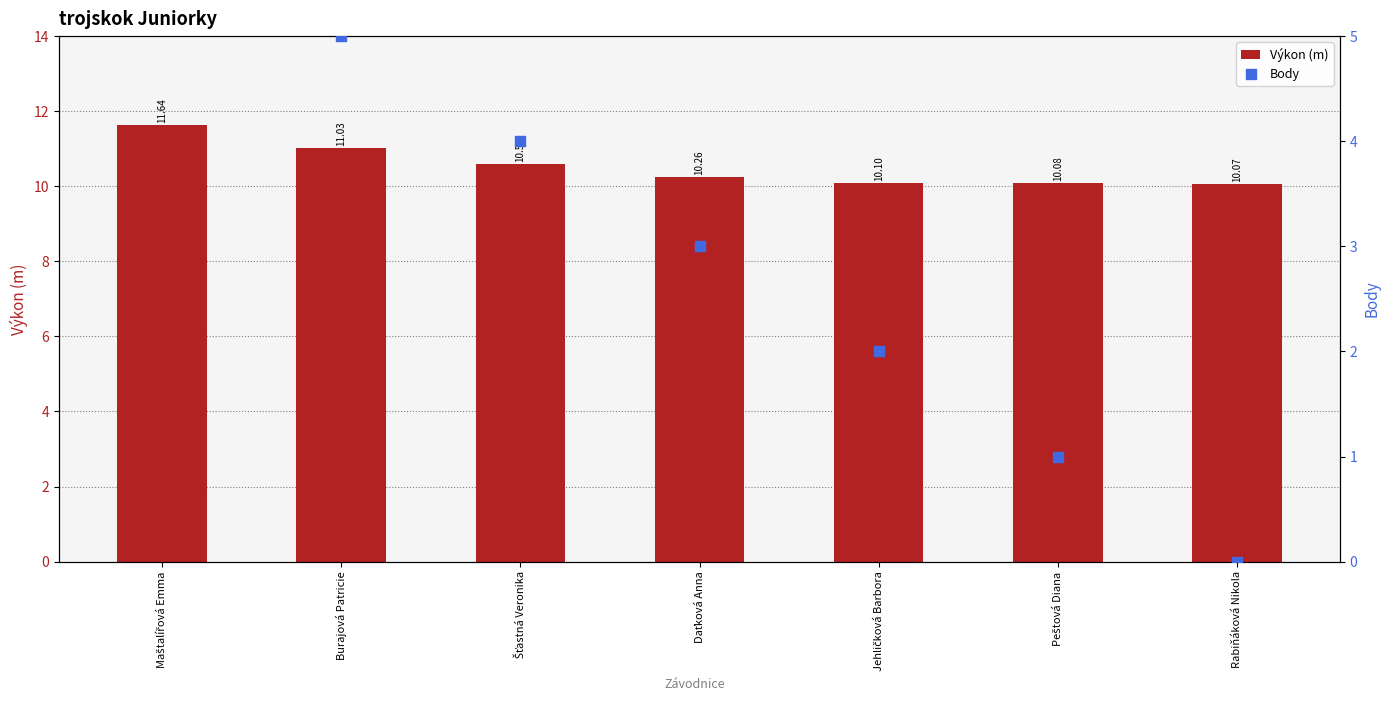

What are all the series names shown in the legend?

Výkon (m), Body